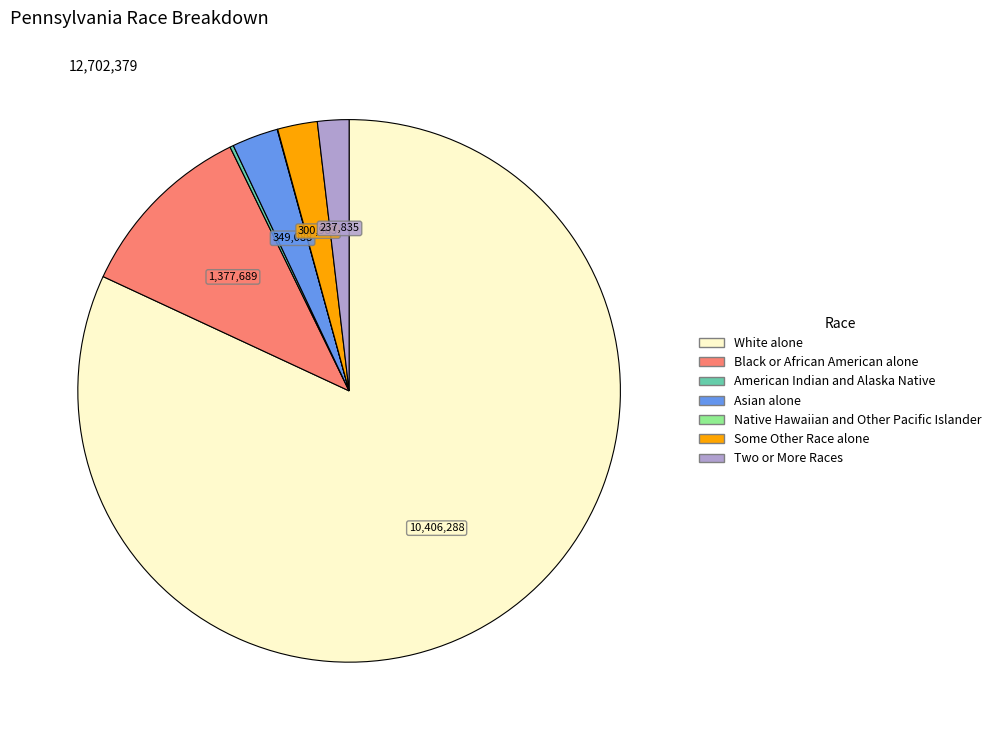

Do White alone and Asian alone together represent more than half of the pie?

Yes